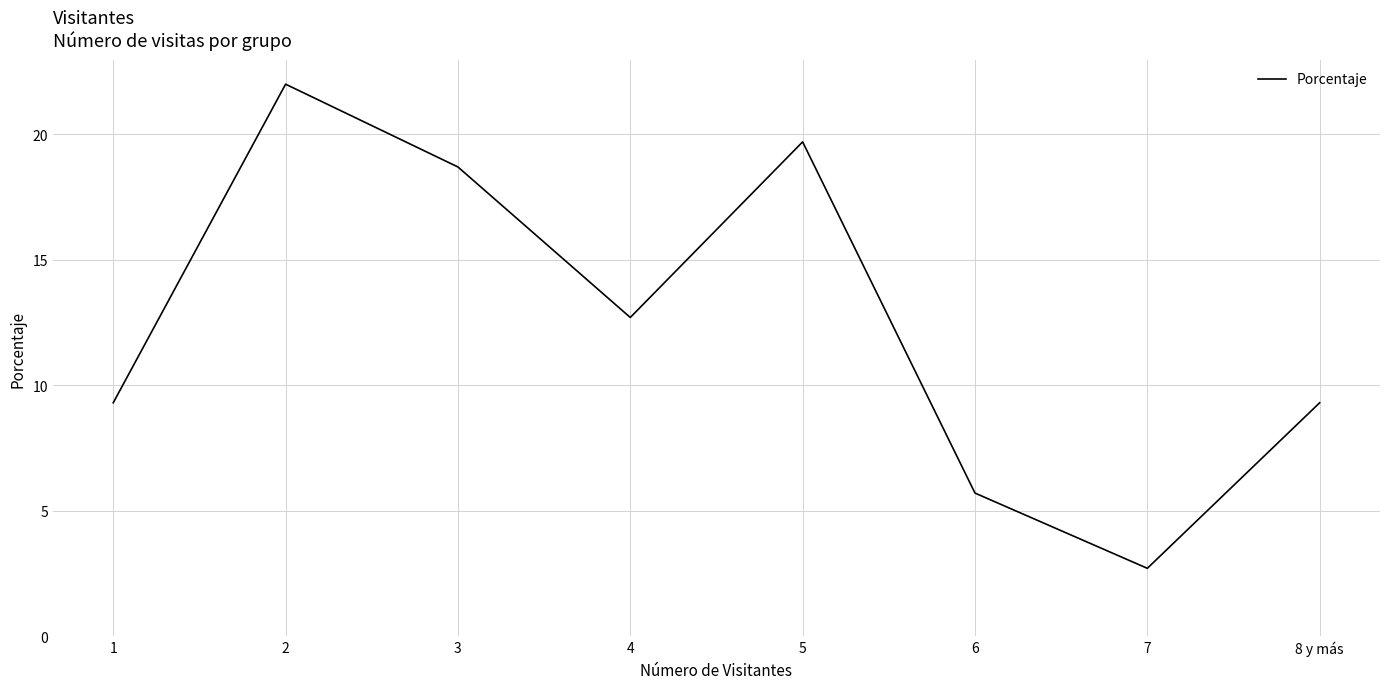

How many interior local valleys (lower than both neighbors) does the data have?

2